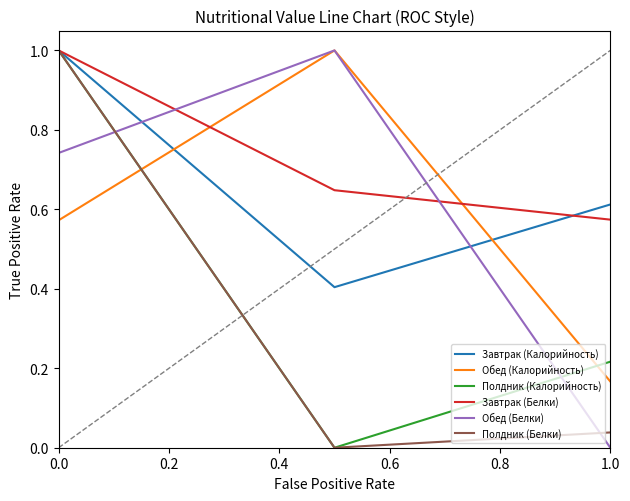

Which series has the largest total across all categories?

Завтрак (Белки)